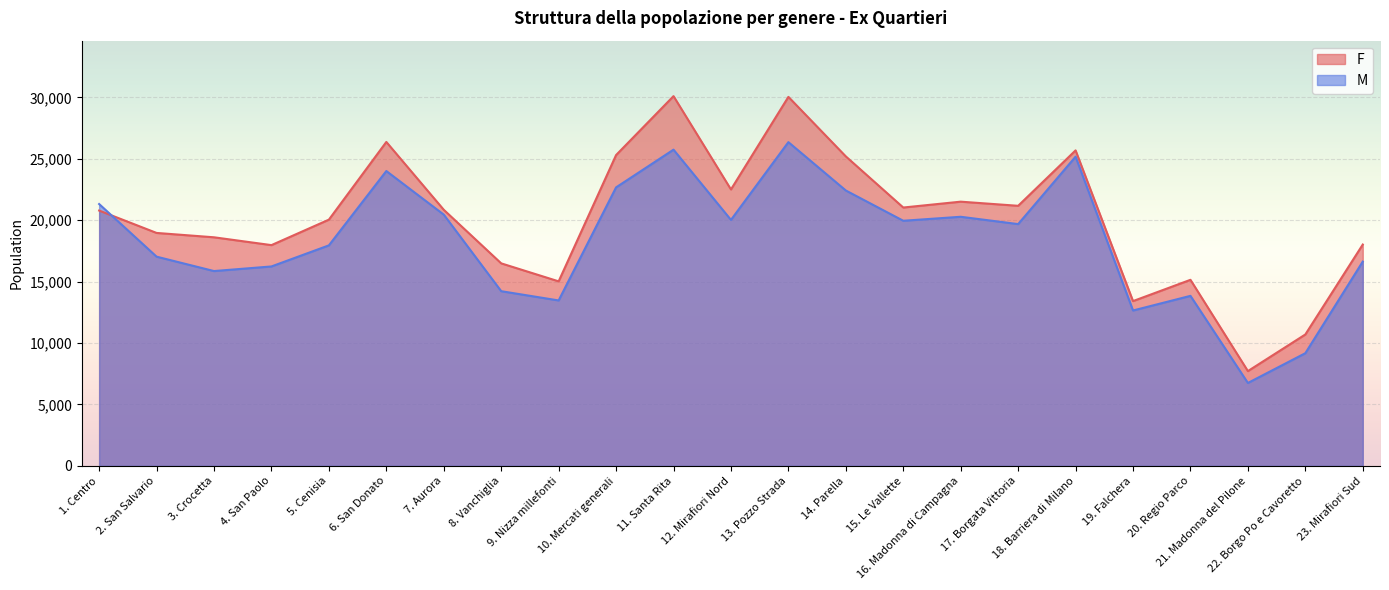

True or false: M and F cross at least once.

True